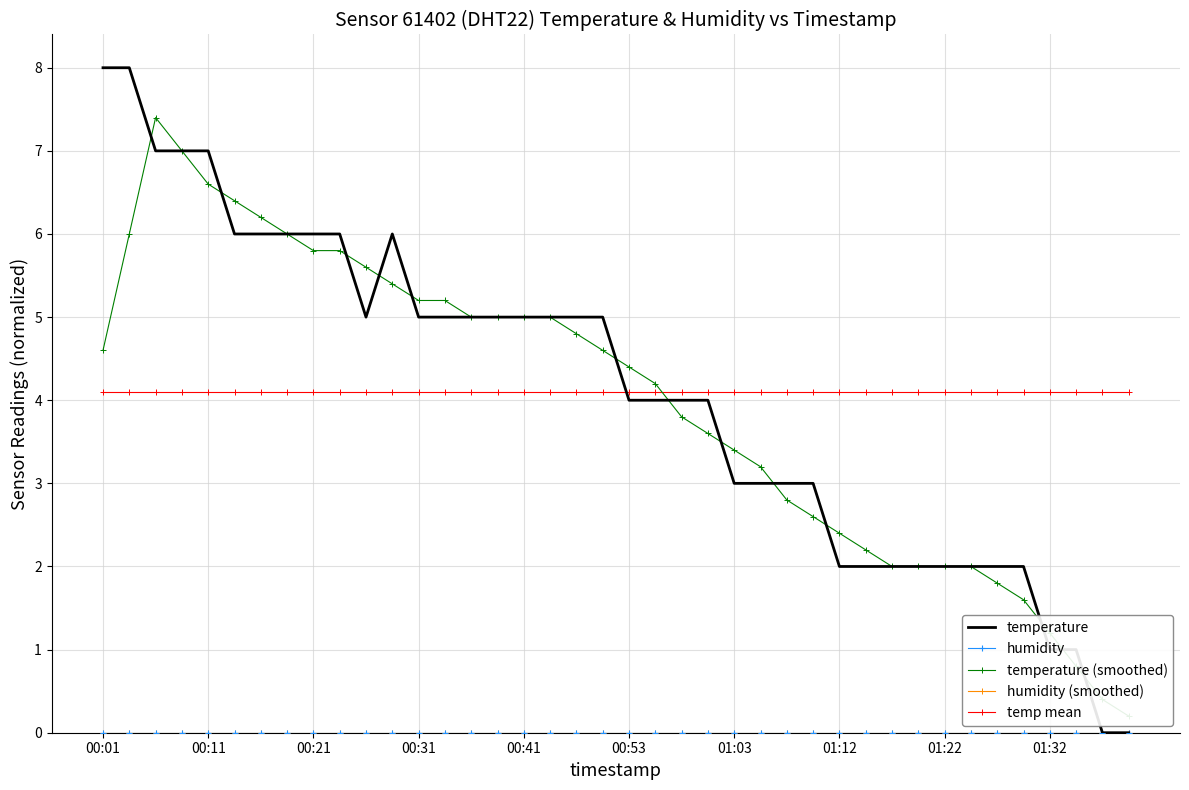

True or false: humidity and temperature (smoothed) cross at least once.

False